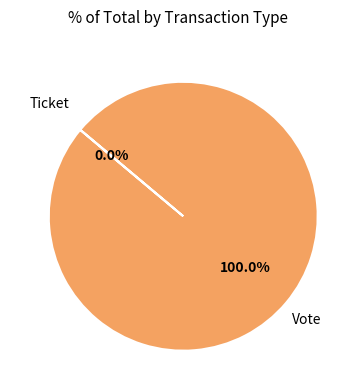

Which slice is the largest?

Vote